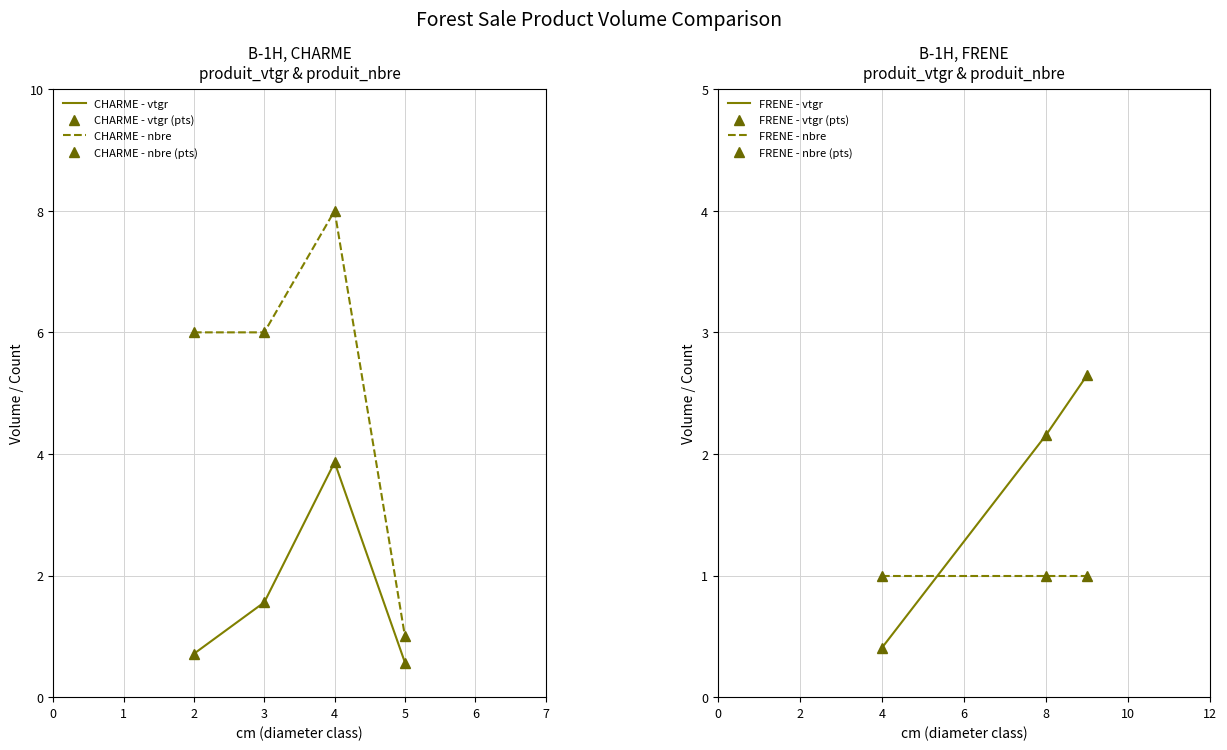

True or false: produit_vtgr has more than 0 points higher than both neighbors.

True